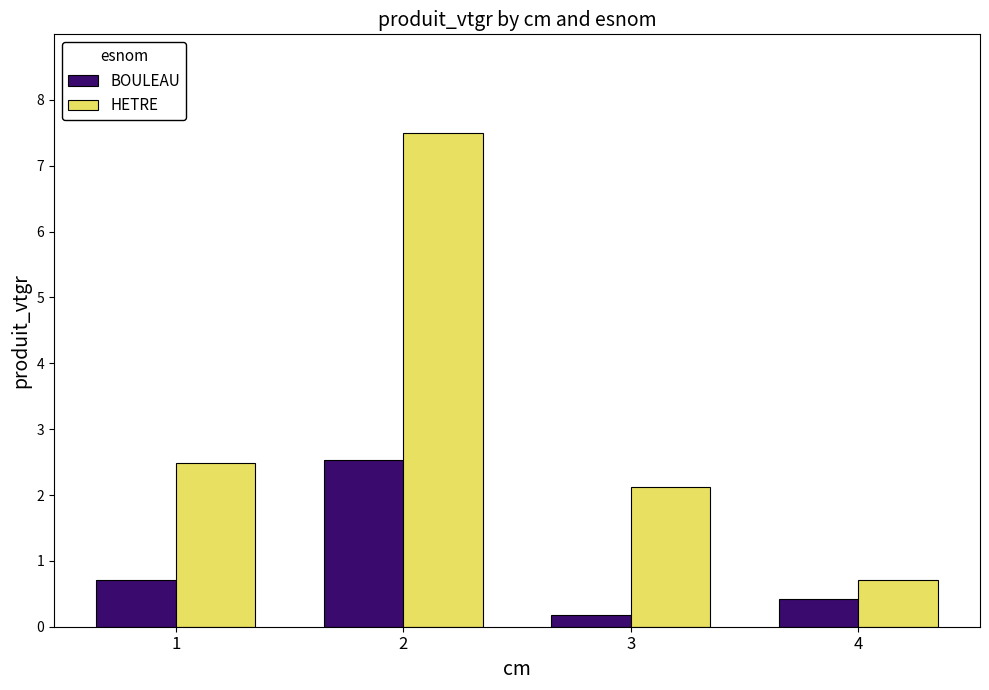

Is it true that BOULEAU equals 0.4 at 4?

True